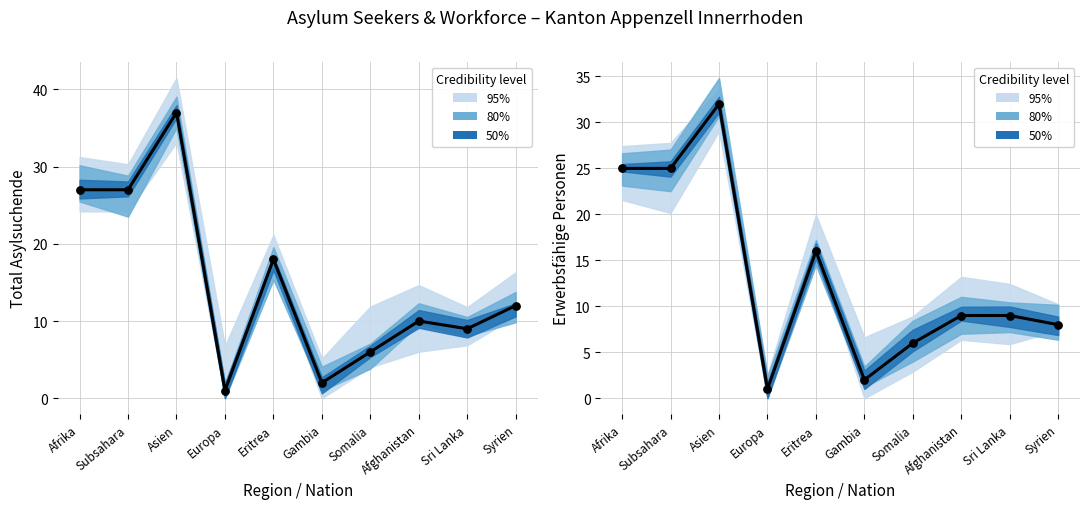

Which series contains the lowest Y value?

Total Asylsuchende